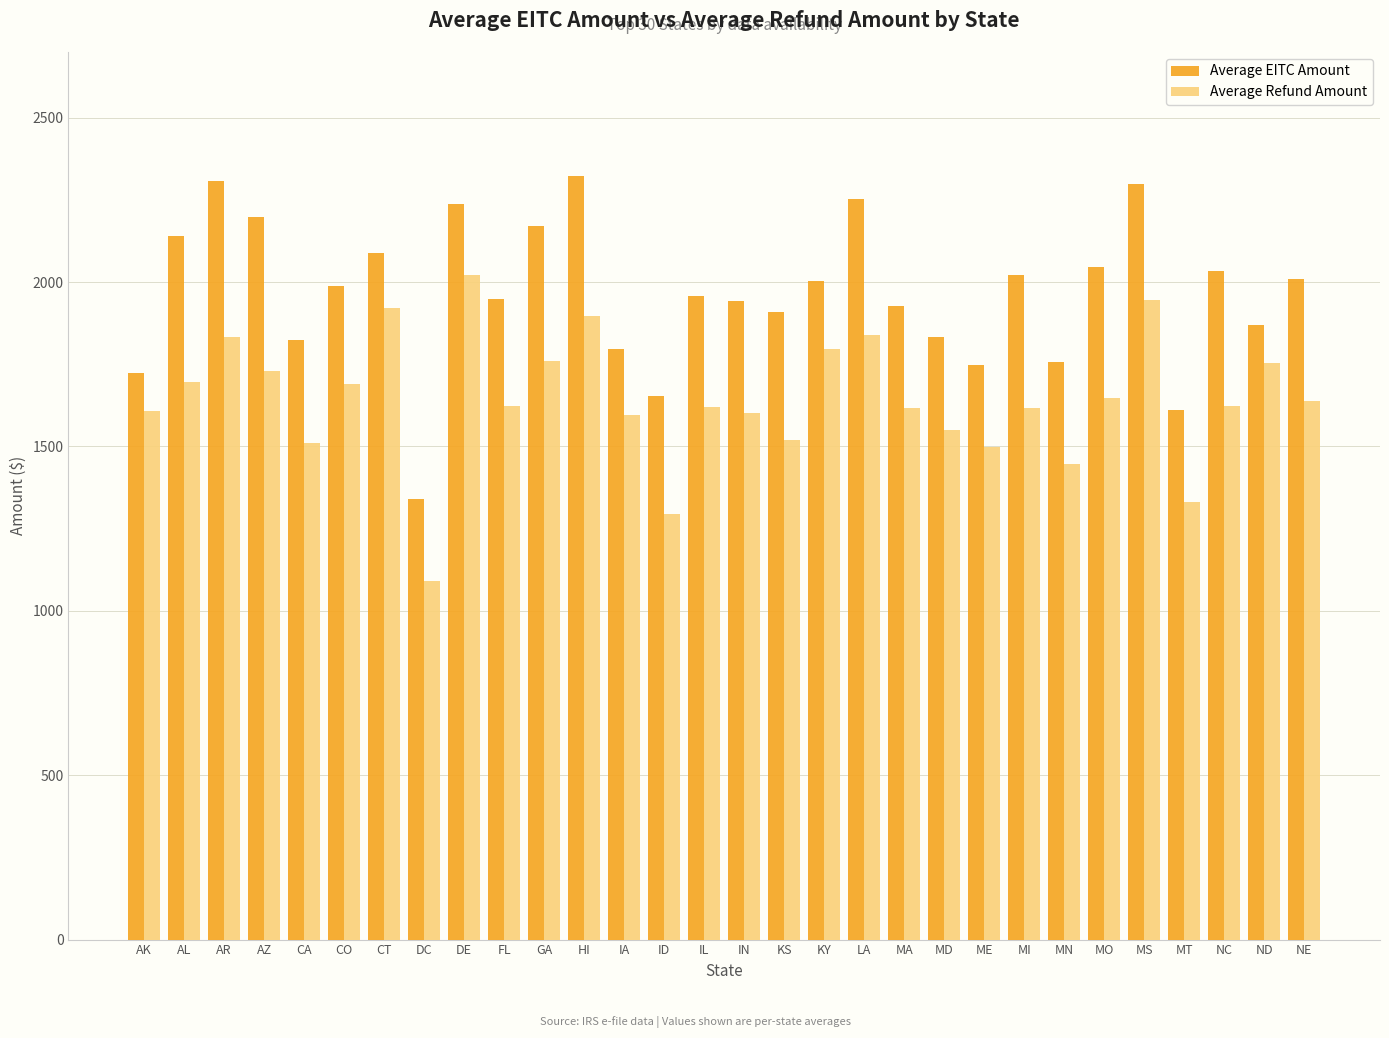

What is the total value across all series at LA?

4091.2